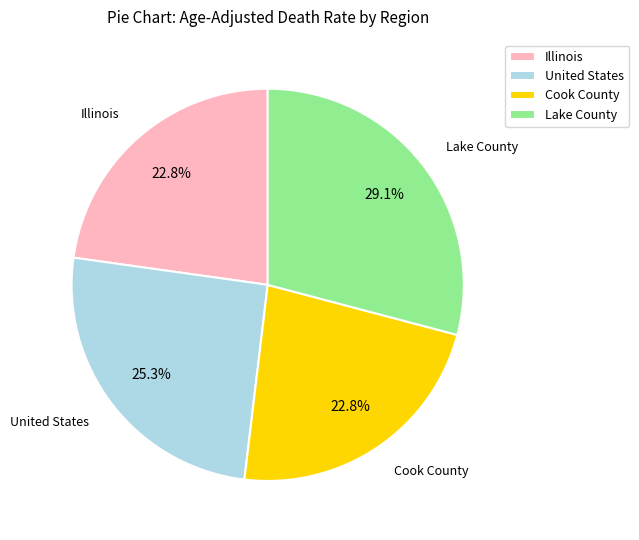

Does any single category account for the majority?

No